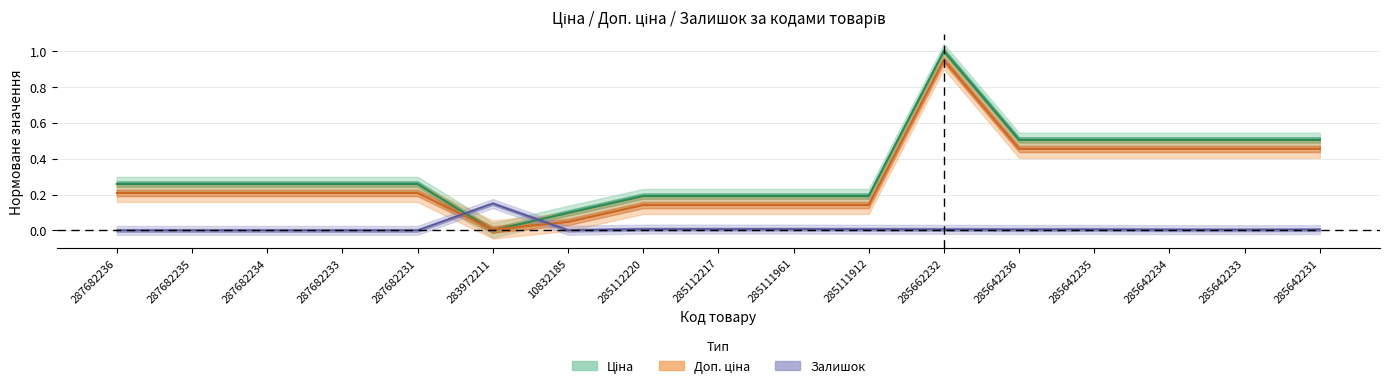

What is the difference between the Доп. ціна values at 285112220 and 287682231?

0.1